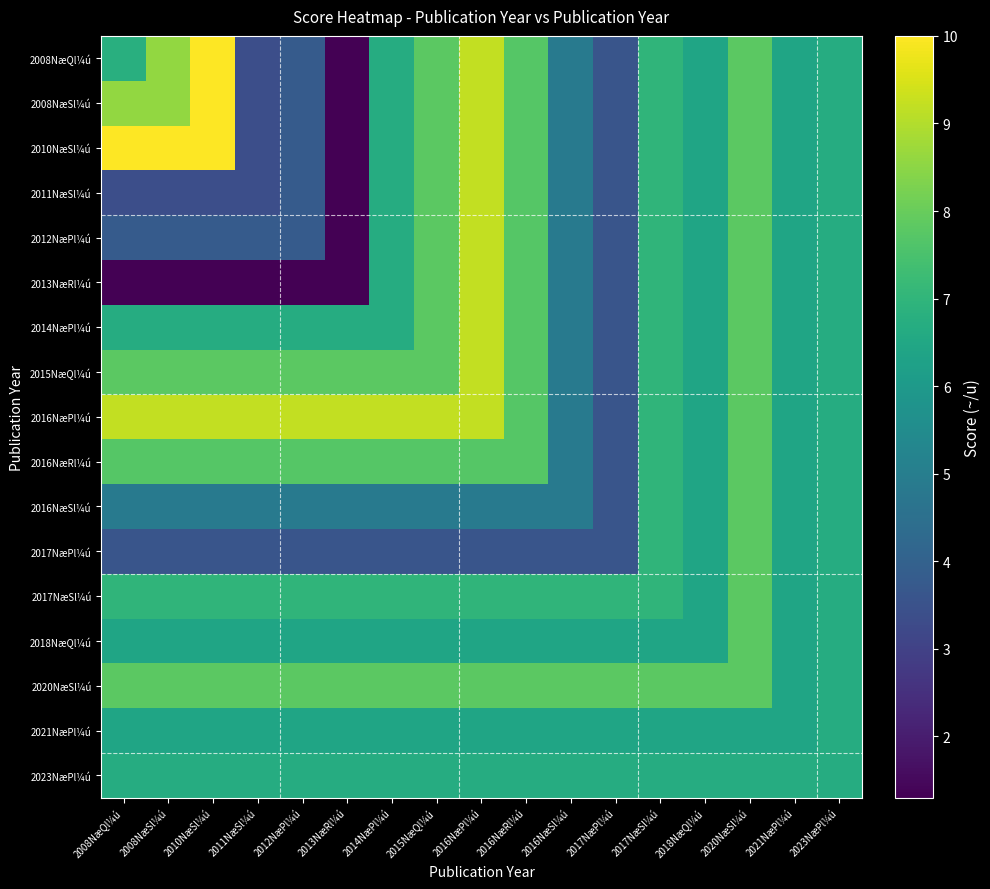

What is the difference between the highest and lowest values at 2008NæQl¼ú?

8.7